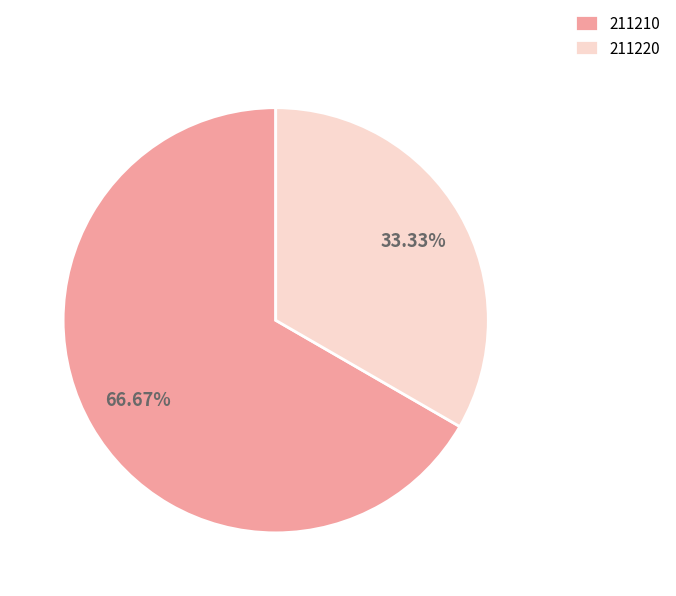

To the nearest percent, what percentage of the pie is 211210?

67%